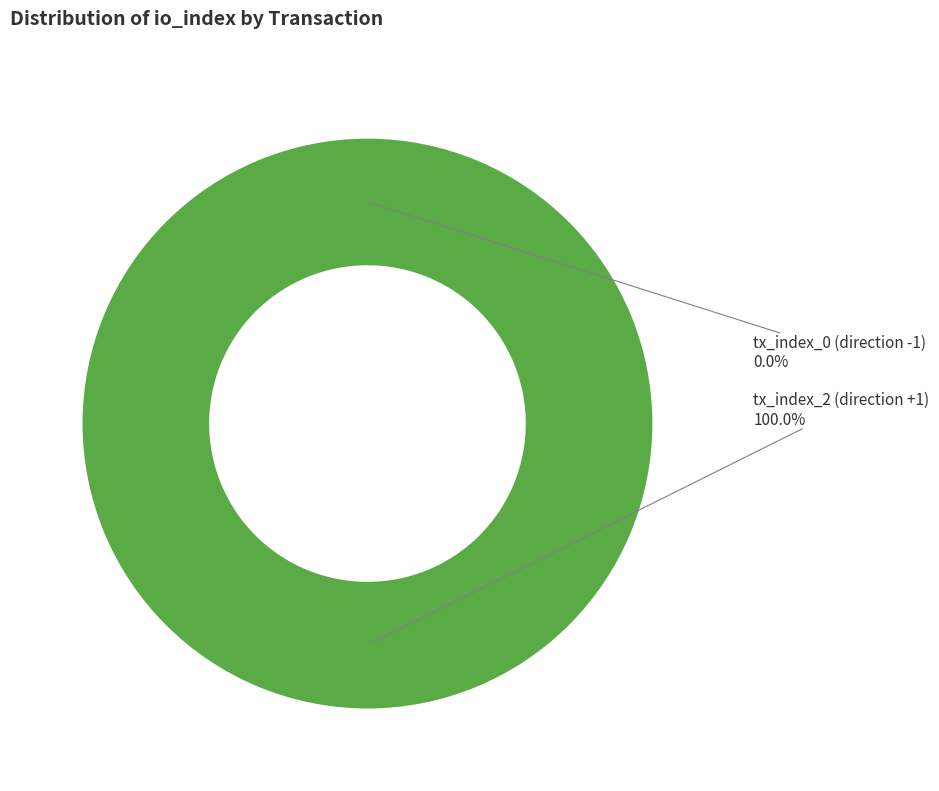

True or false: tx_index_0 (direction -1) accounts for 0% of the total.

True